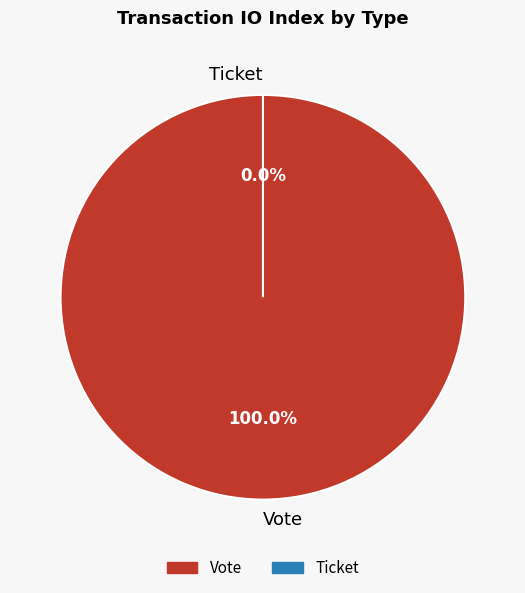

The Vote slice represents 100% of the pie. True or false?

True